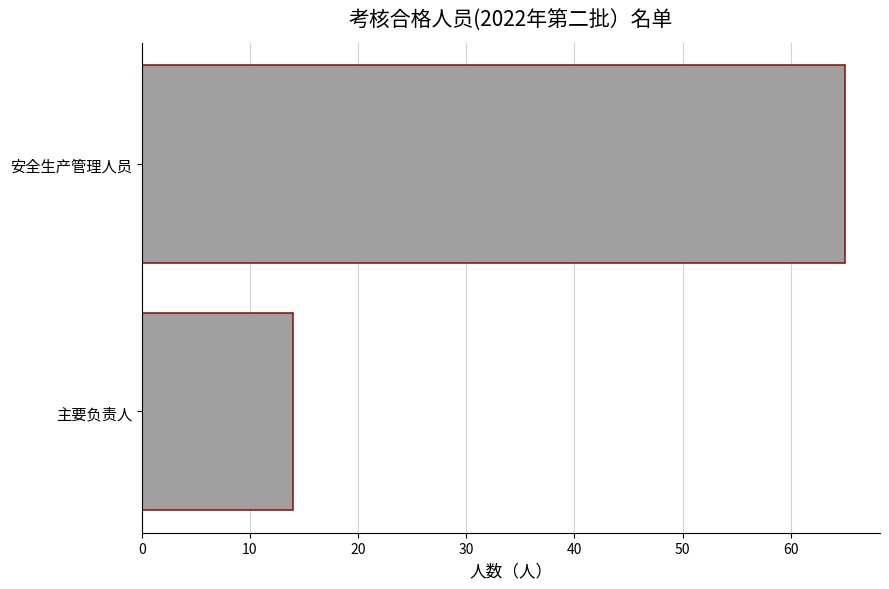

How many values are between 14 and 65?

2